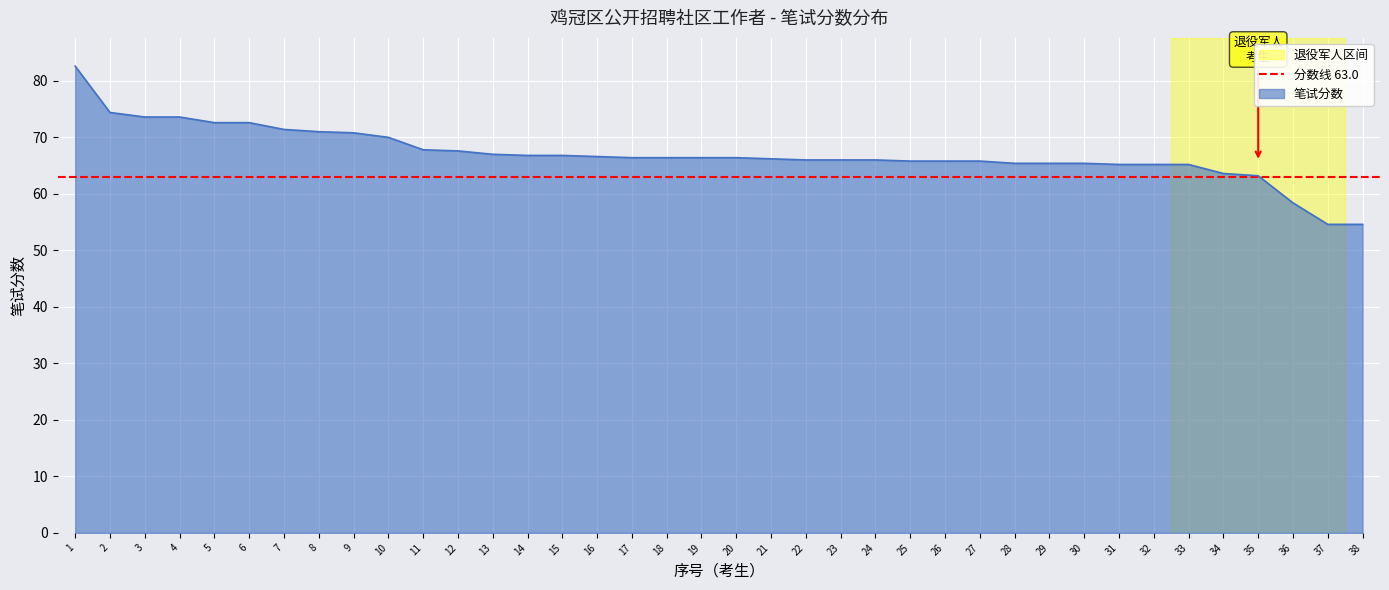

Is it true that 笔试分数 equals 66.2 at 21?

True